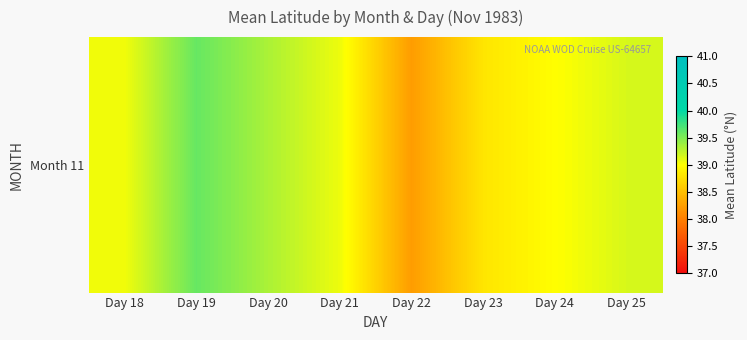

List the labels in order of value, largest first.

Day 19, Day 20, Day 25, Day 21, Day 18, Day 24, Day 23, Day 22